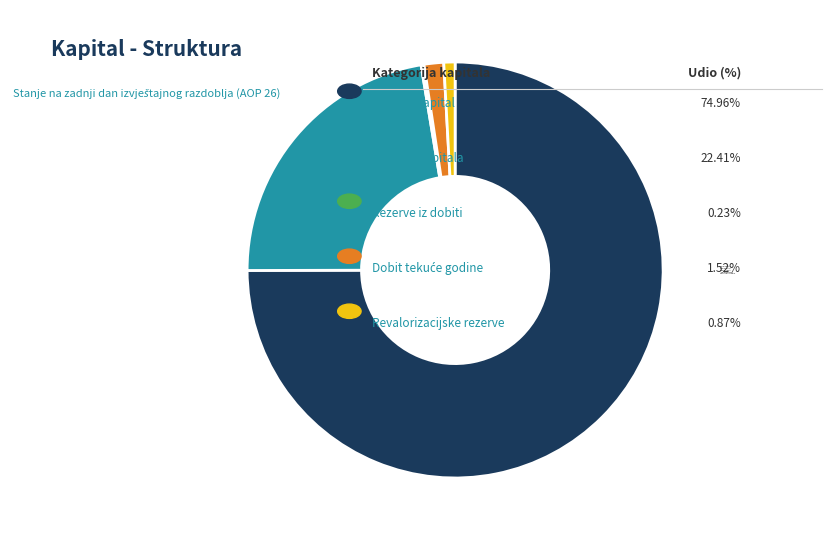

Is it true that Revalorizacijske rezerve is 11% of the pie?

False